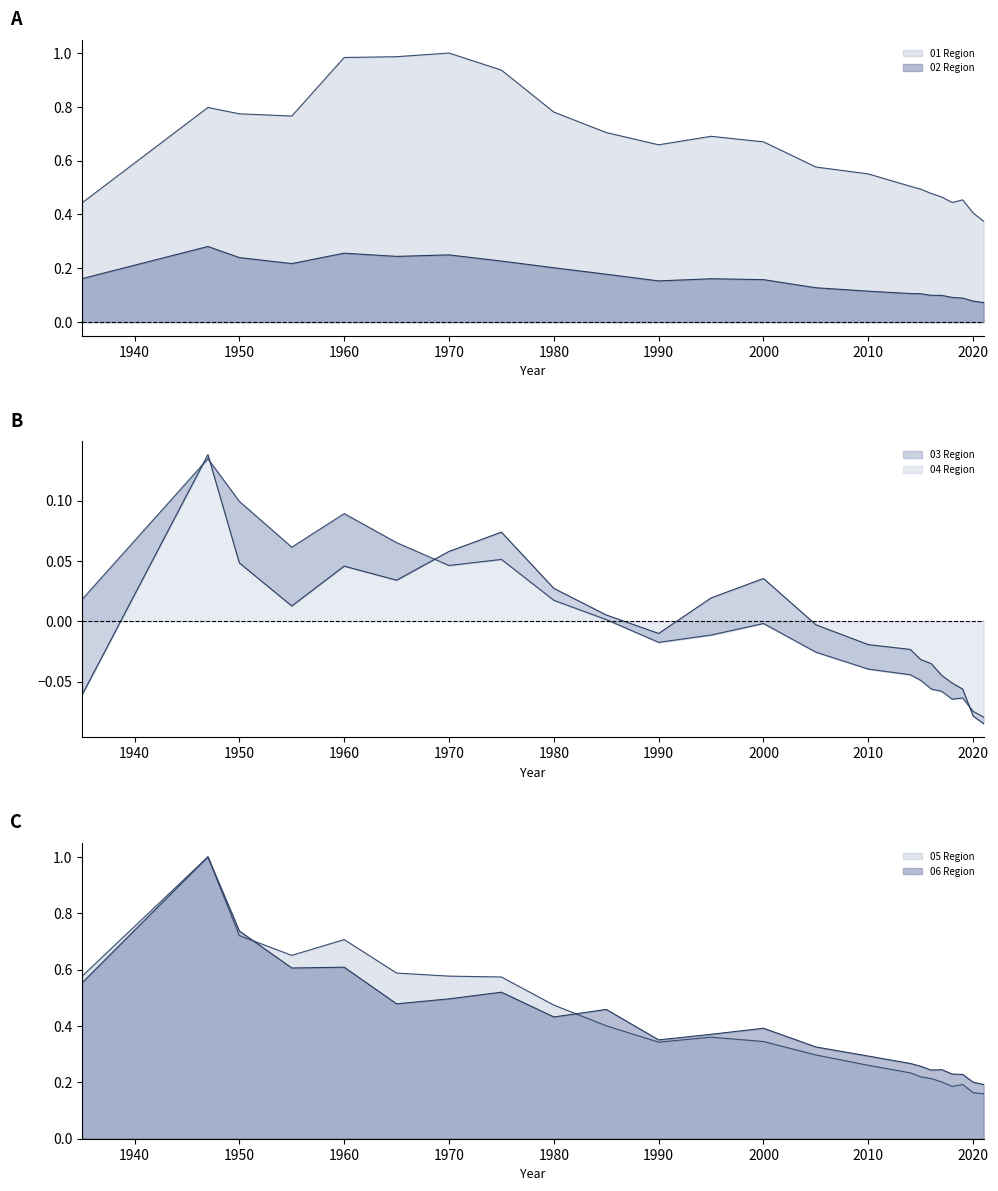

Count the 05 Region values in the range 0 to 1.

23